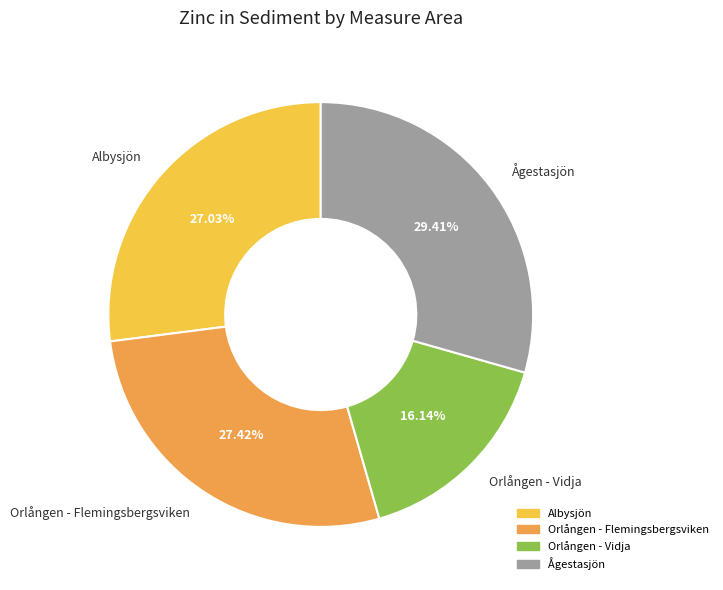

To the nearest percent, what is the difference between the Ågestasjön and Orlången - Flemingsbergsviken slice percentages?

2%